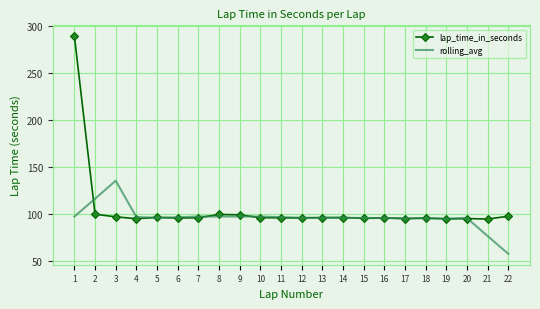

What is the maximum value shown in the chart?

289.6